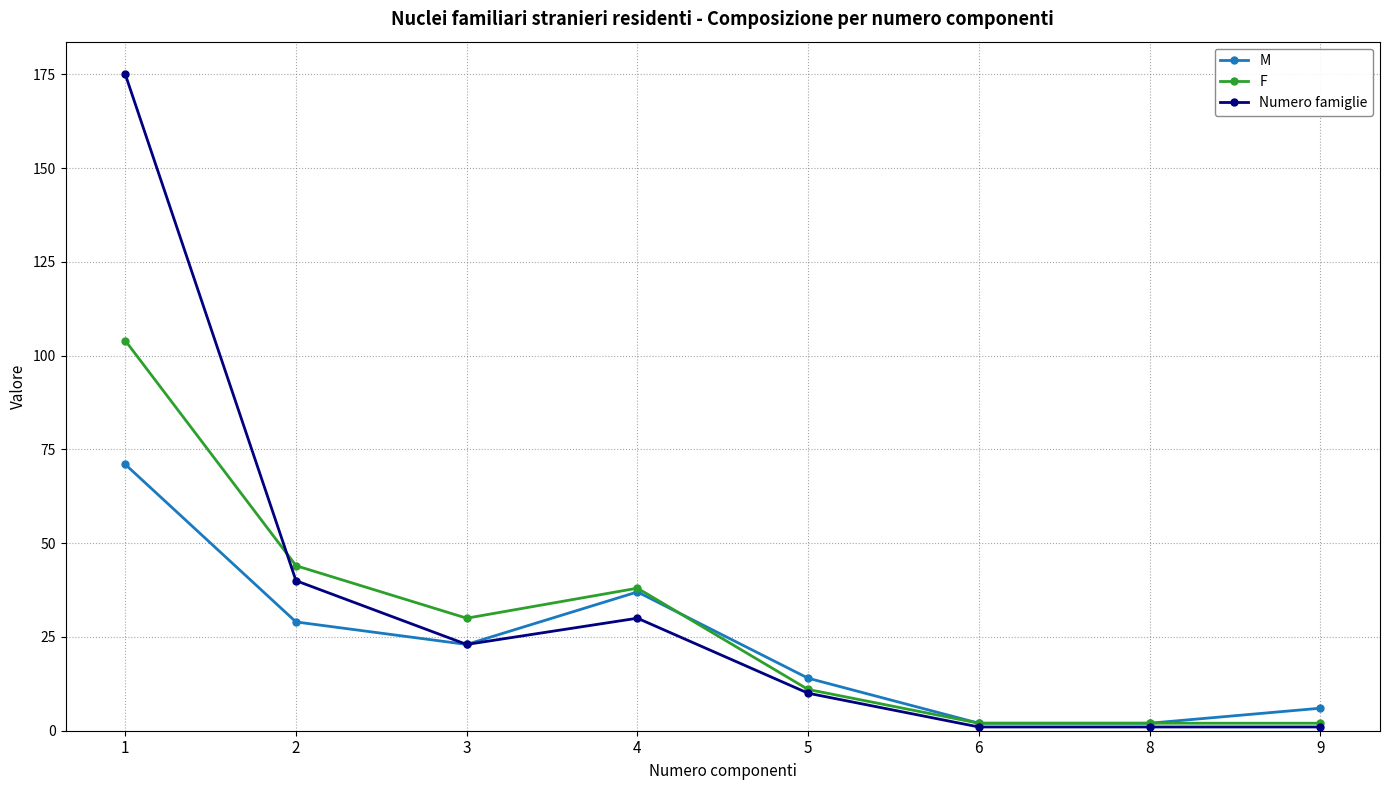

Is this an area chart (filled region under the line)?

No